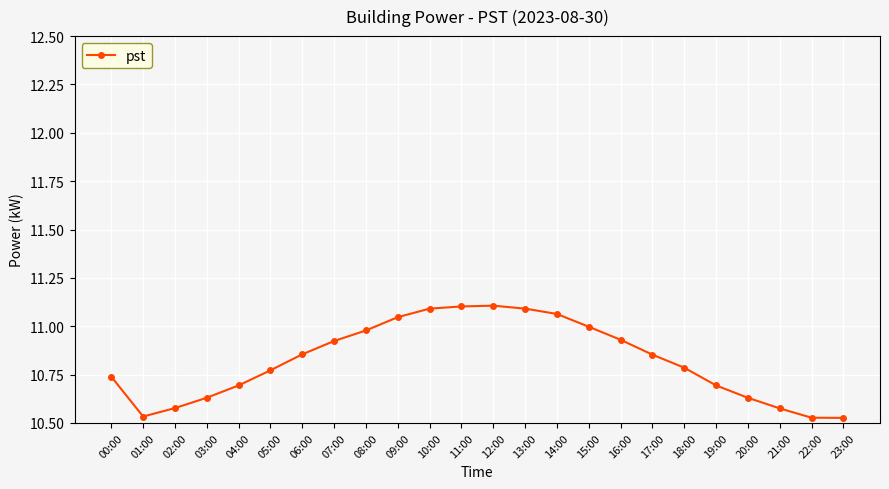

What is the difference between the maximum and second lowest values?

0.6